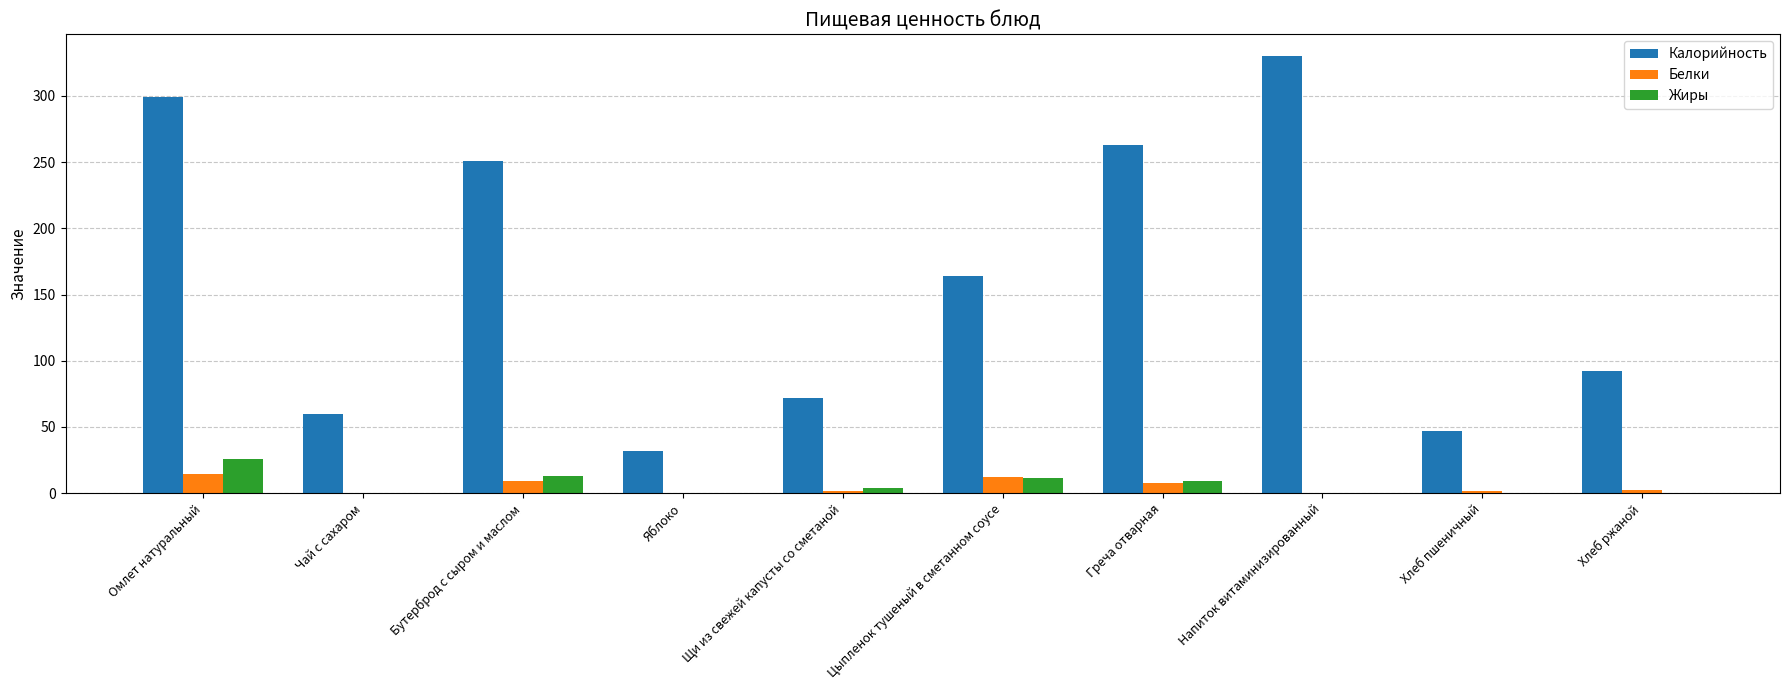

Between Цыпленок тушеный в сметанном соусе and Хлеб ржаной, which series saw the biggest shift?

Калорийность